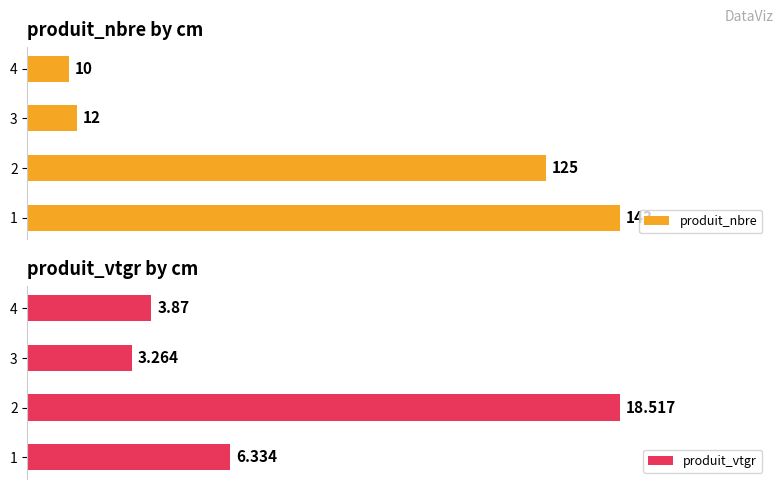

Rank the categories by produit_nbre value from highest to lowest.

1, 2, 3, 4